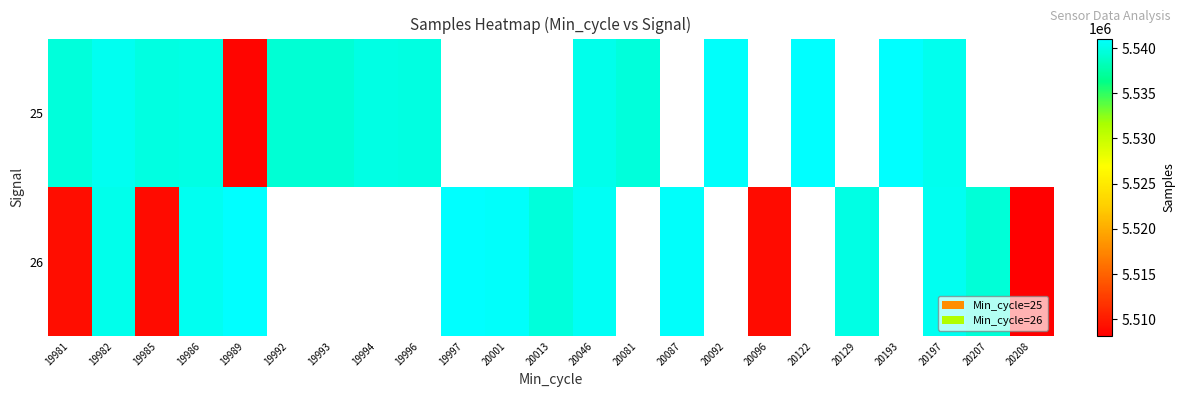

What is the difference between the maximum and minimum values in the 26 series?

32930.0